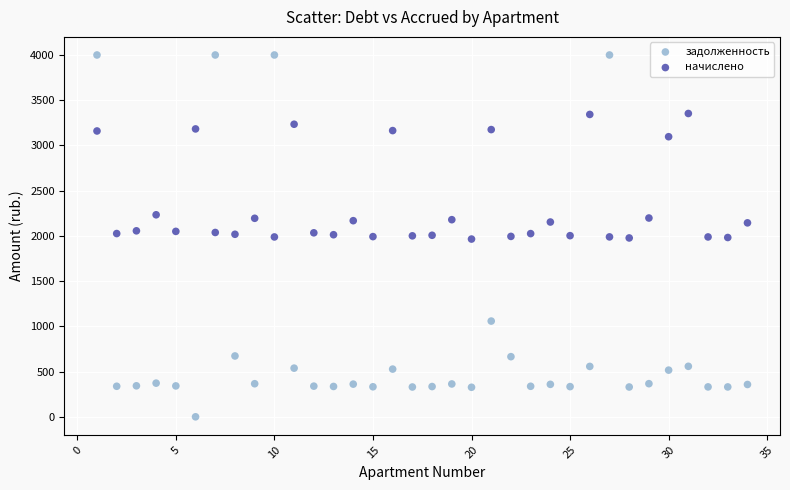

What is the X range (max minus min) for the scatter plot?

33.0